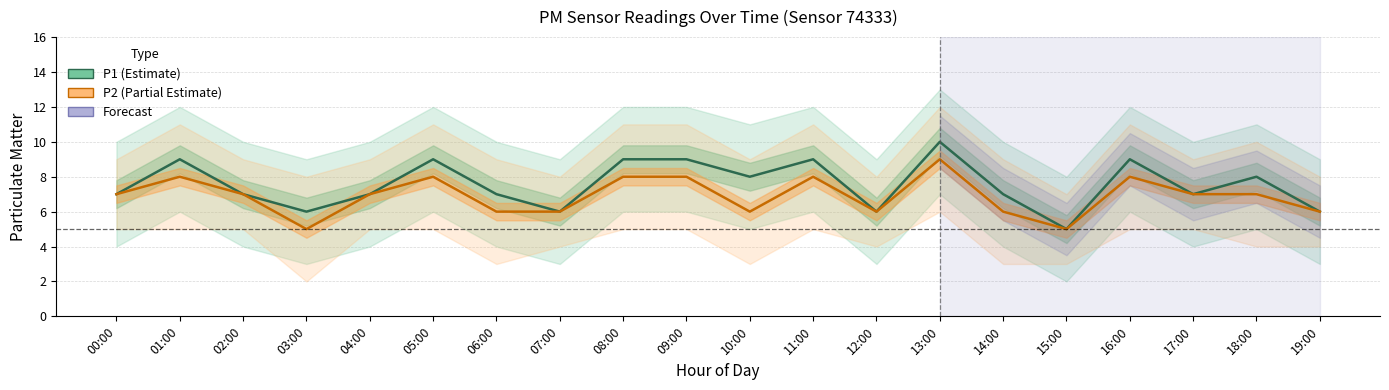

The value of P1 (PM10) at 08:00 is 14. True or false?

False